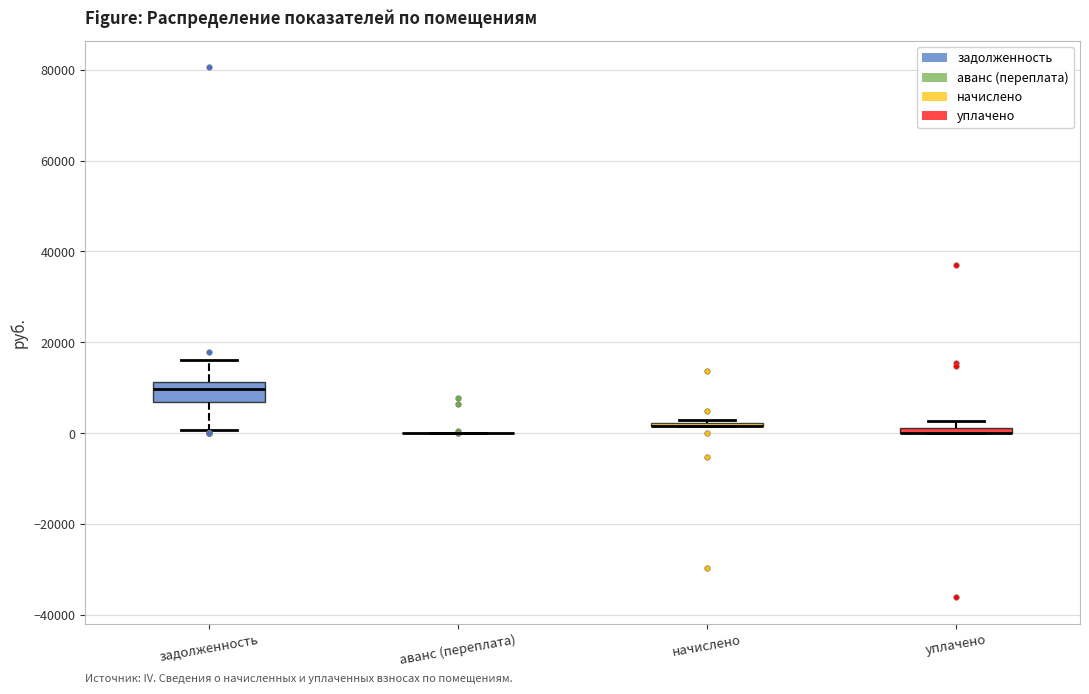

Which box is the tallest, from its lower edge to its upper edge?

задолженность